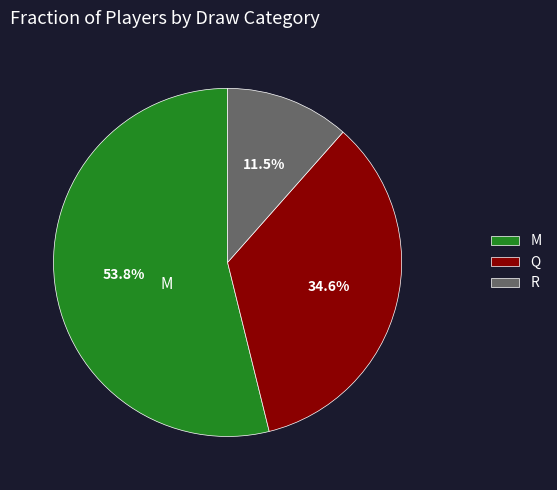

Count the number of slices in the pie.

3